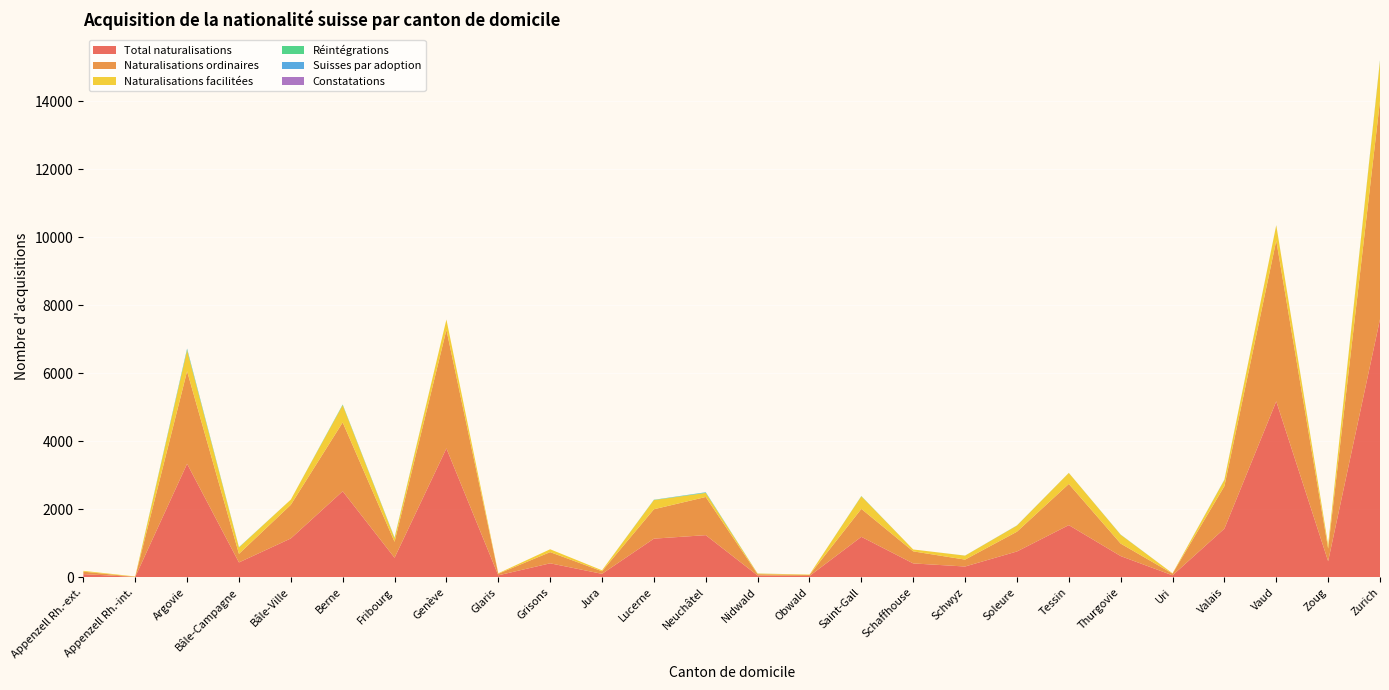

Reading left to right, transcribe all the data shown in this chart.

Total naturalisations: 96	13	3339	439	1144	2531	577	3791	60	413	104	1138	1241	56	41	1192	410	319	761	1536	626	60	1433	5175	475	7588
Naturalisations ordinaires: 72	2	2721	252	989	2024	469	3485	46	329	76	864	1122	37	30	821	354	203	581	1210	367	50	1249	4727	372	6422
Naturalisations facilitées: 24	11	618	187	154	507	108	305	14	84	28	270	119	19	11	370	56	116	180	324	259	9	184	448	103	1164
Réintégrations: 0	0	32	8	0	16	9	0	0	0	0	7	11	1	0	7	0	1	3	2	4	0	0	2	2	21
Suisses par adoption: 0	0	16	1	0	3	6	0	0	0	0	2	9	1	0	1	0	1	2	0	2	0	8	2	2	6
Constatations: 0	0	0	0	0	0	0	0	0	0	0	0	0	0	0	0	0	0	0	0	0	0	0	0	0	0